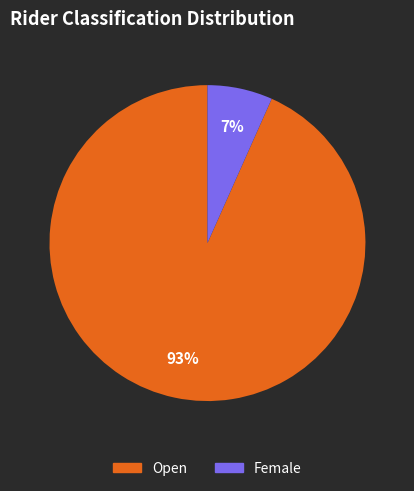

What percentage is the Open slice, to the nearest percent?

93%